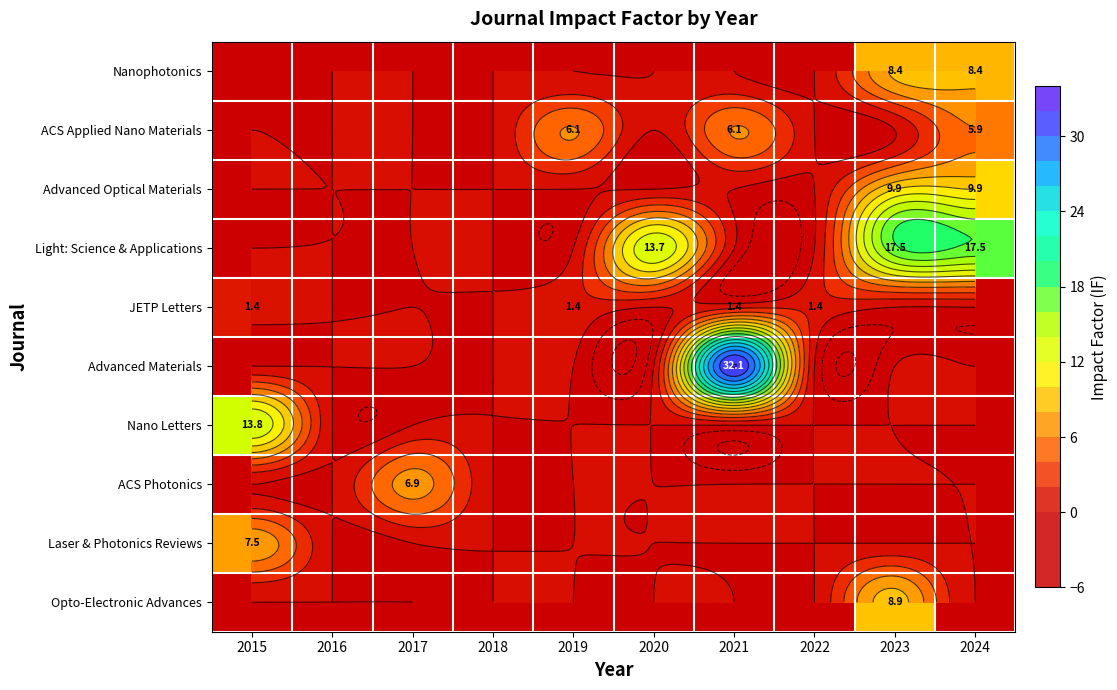

At which label does Opto-Electronic Advances reach its minimum?

2015